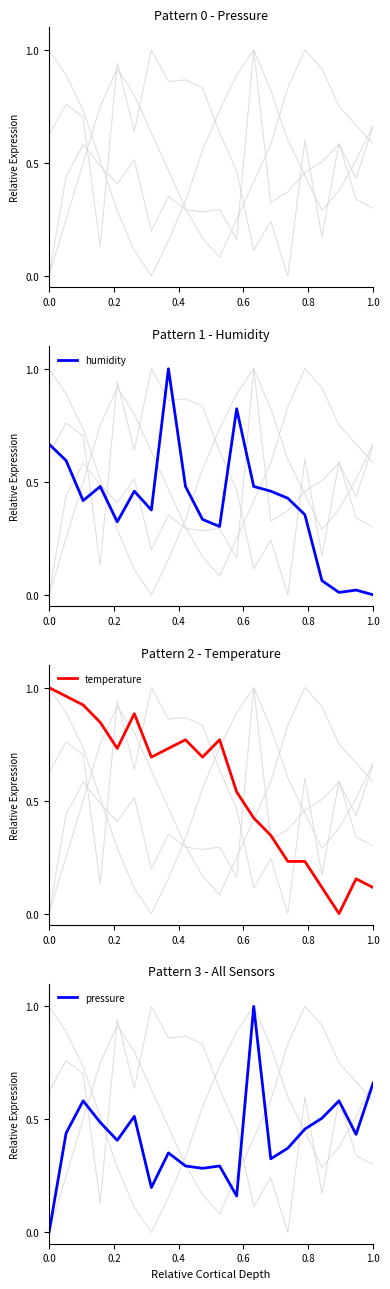

Is it true that humidity equals 0.0 at 1.0?

True